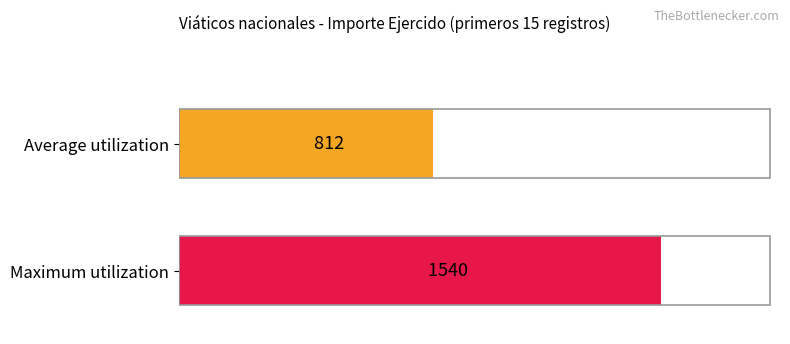

What is the greatest value displayed?

1540.0